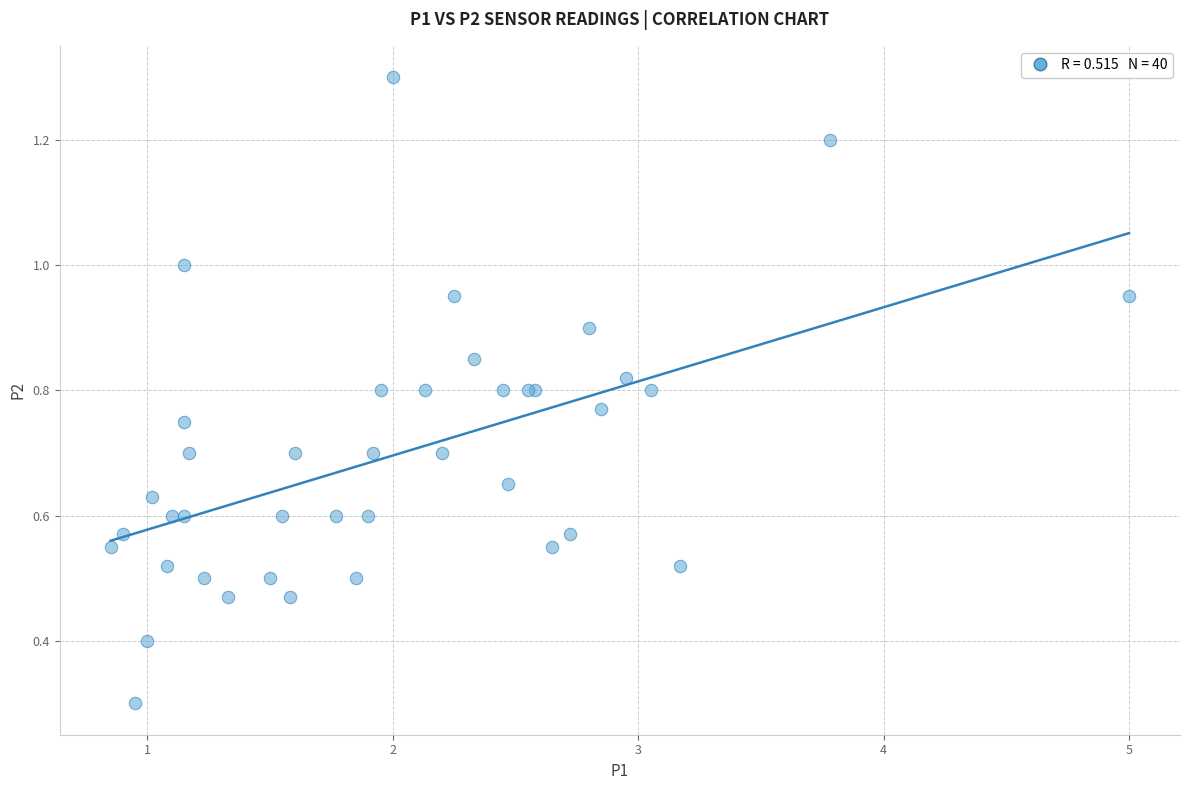

What Y value in the scatter plot is closest to 0?

0.3